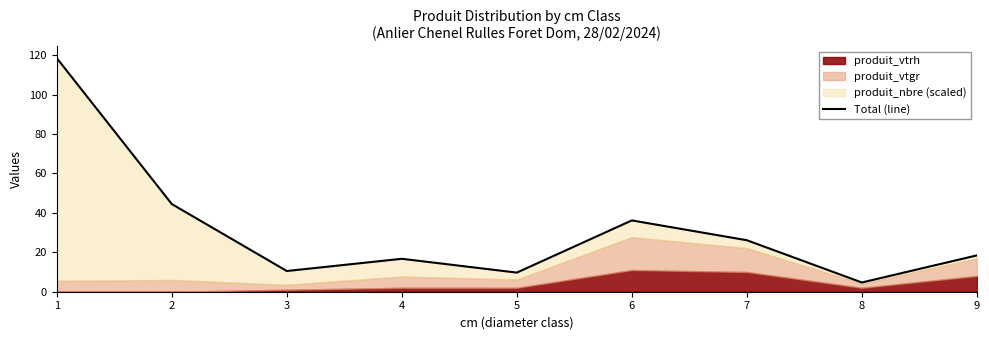

At which category does the chart reach its peak across all series?

1